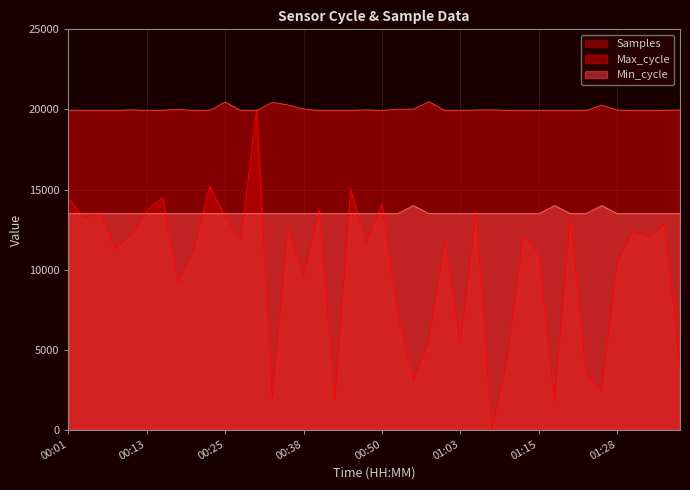

What is the difference between the Max_cycle values at 01:18 and 01:03?

1.0